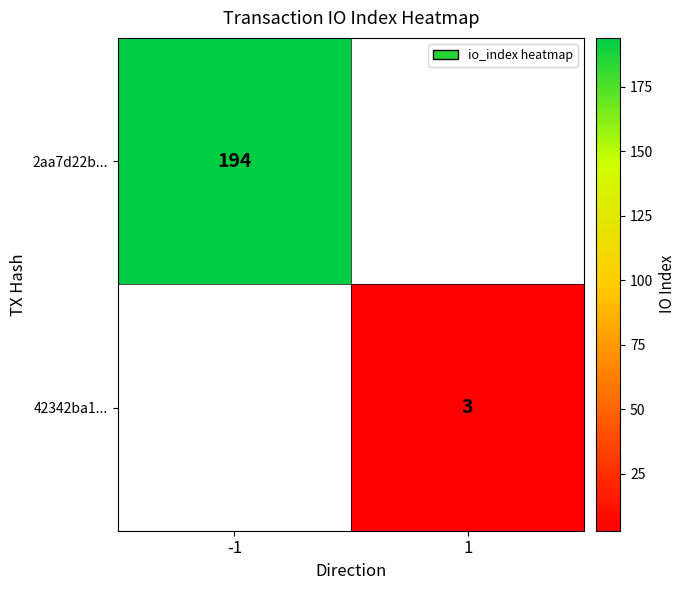

Is it true that 2aa7d22b... equals 194 at -1?

True